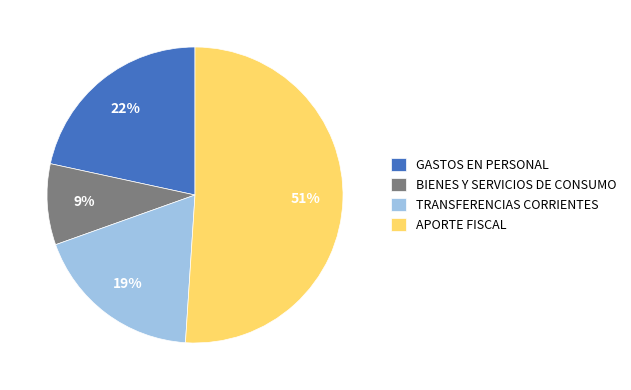

The GASTOS EN PERSONAL slice represents 9% of the pie. True or false?

False